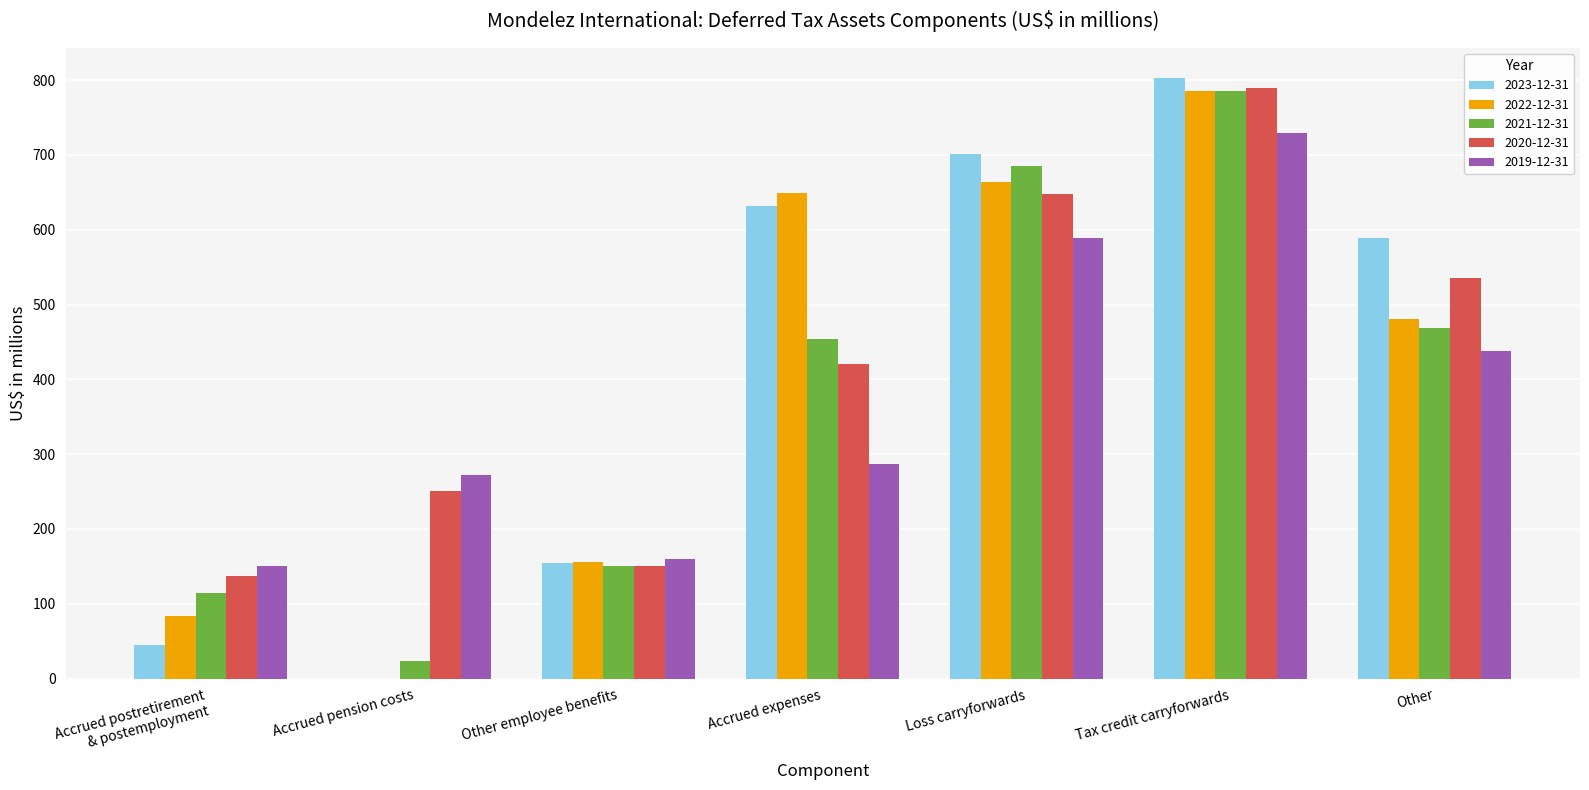

Is the value of 2023-12-31 at Other greater than the value of 2019-12-31 at Tax credit carryforwards?

No